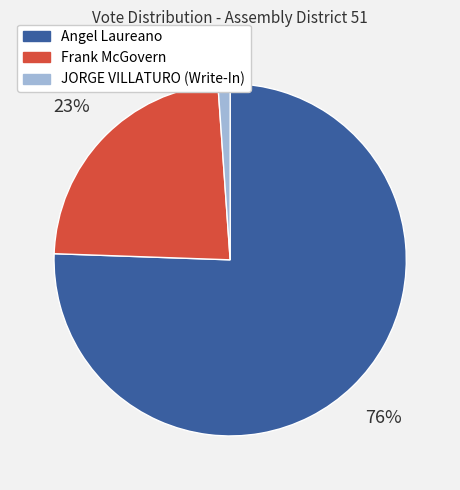

To the nearest percent, what is the combined percentage of Angel Laureano and JORGE VILLATURO (Write-In)?

77%